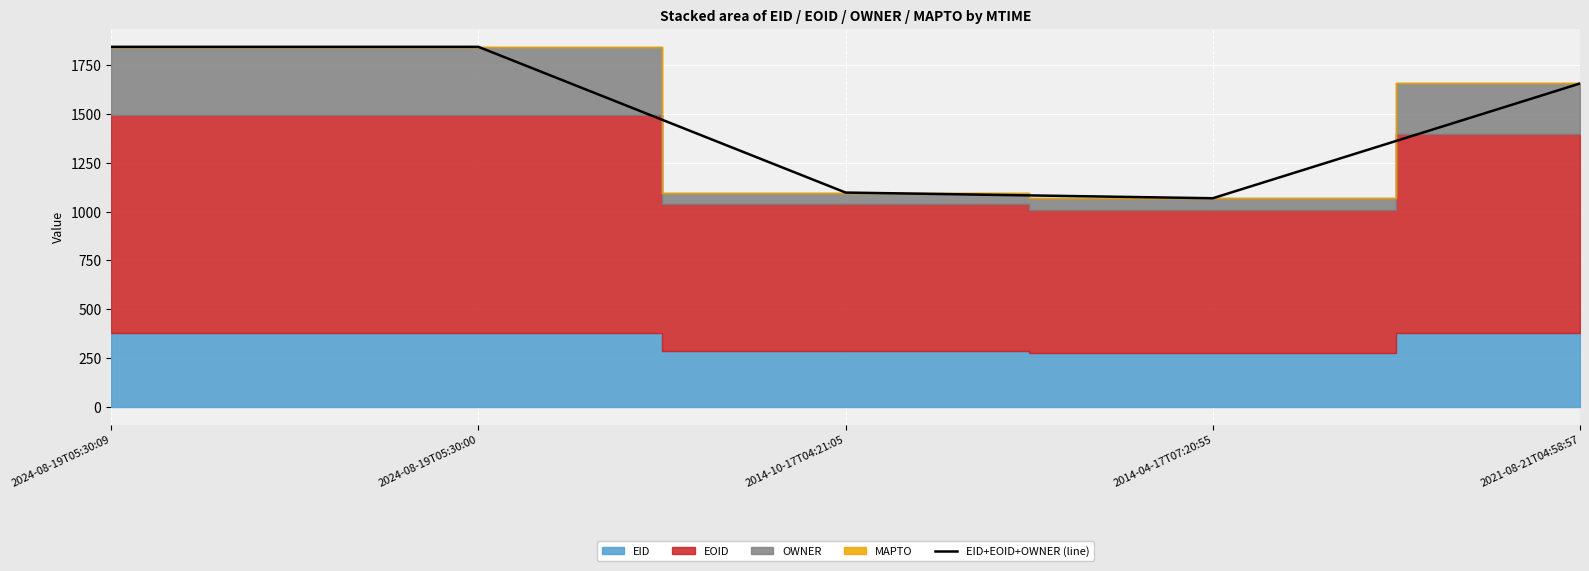

What is the approximate value at 2024-08-19T05:30:09?

1845.4